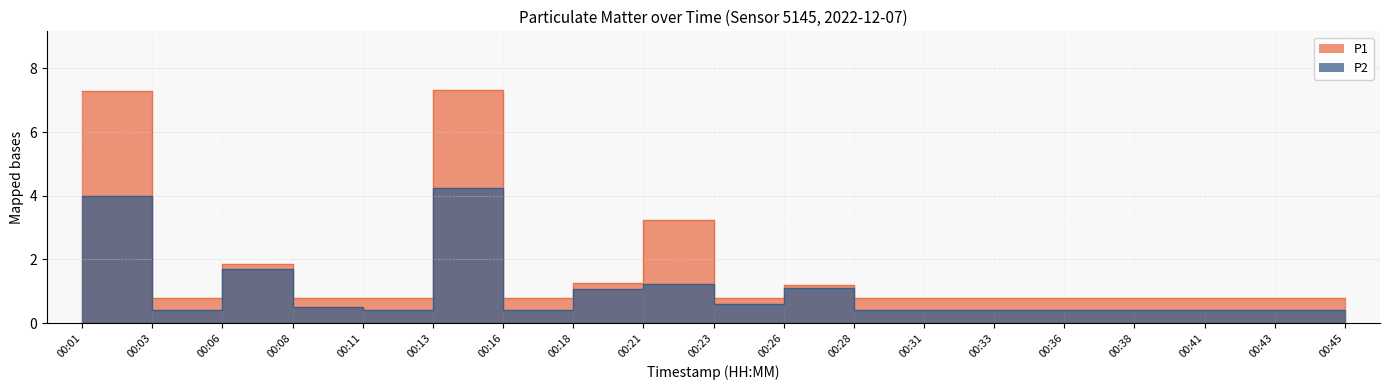

Where is the first local maximum for P2?

00:06